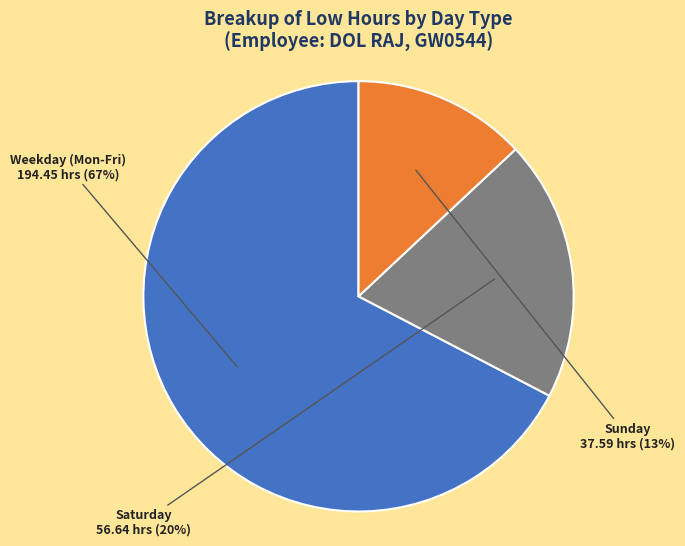

To the nearest percent, what is the average slice percentage?

33%